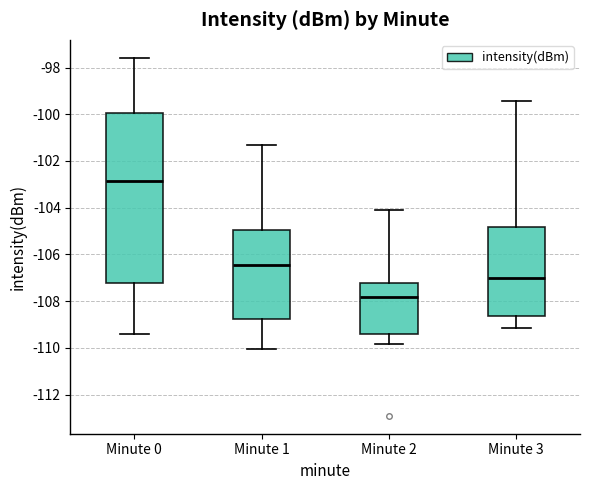

Which box is the tallest, from its lower edge to its upper edge?

Minute 0